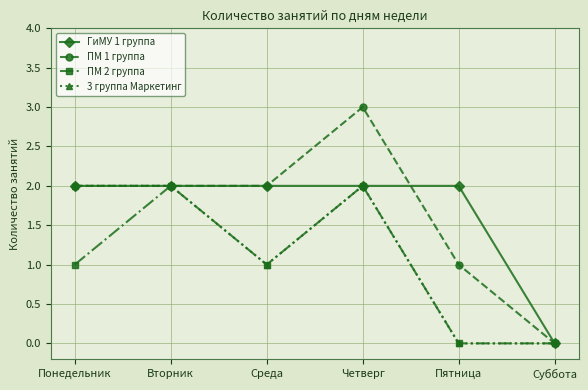

Reading right to left, transcribe all the data shown in this chart.

ГиМУ 1 группа: Суббота=0	Пятница=2	Четверг=2	Среда=2	Вторник=2	Понедельник=2
ПМ 1 группа: Суббота=0	Пятница=1	Четверг=3	Среда=2	Вторник=2	Понедельник=2
ПМ 2 группа: Суббота=0	Пятница=0	Четверг=2	Среда=1	Вторник=2	Понедельник=1
3 группа Маркетинг: Суббота=0	Пятница=0	Четверг=2	Среда=1	Вторник=2	Понедельник=2